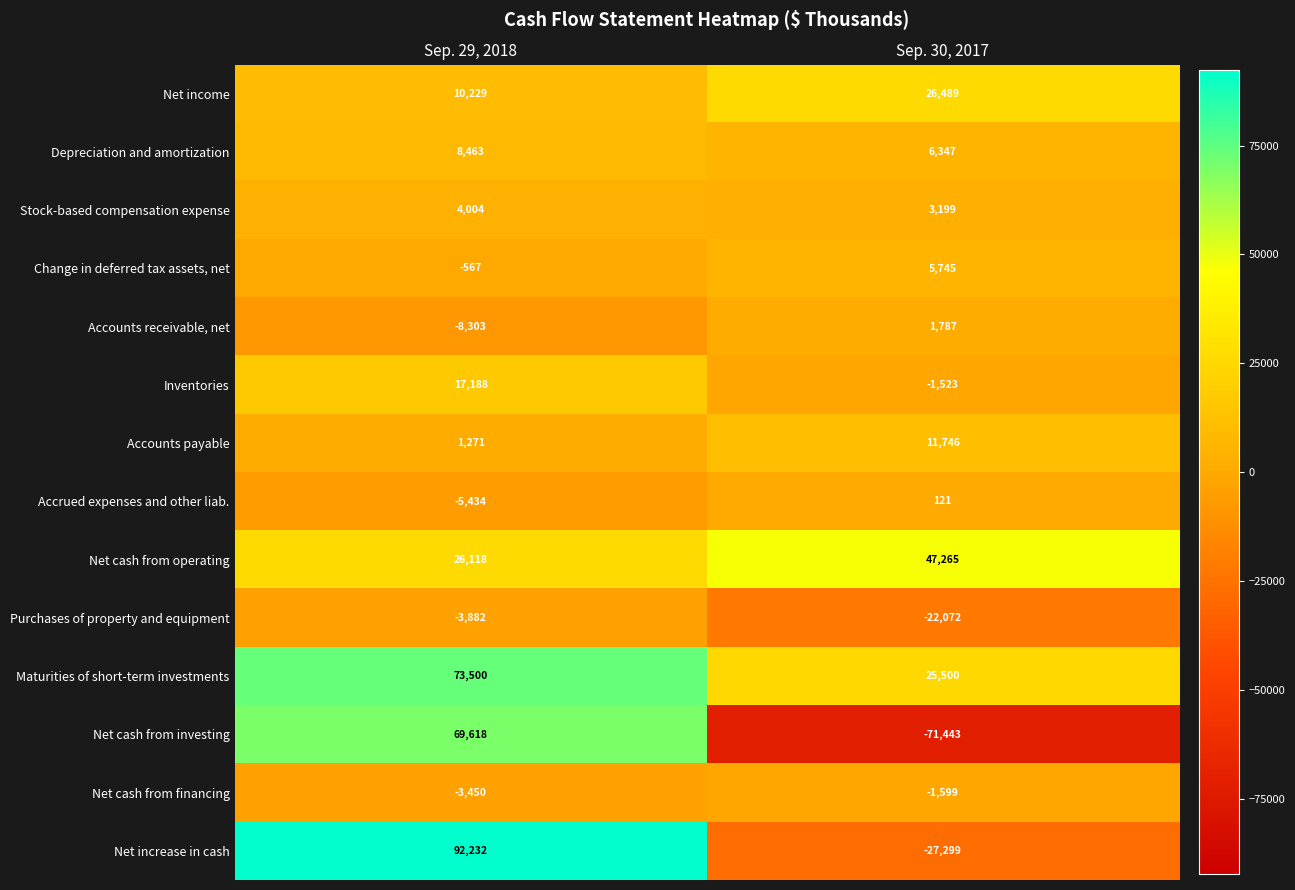

What is the sum of all Net cash from operating values?

73383